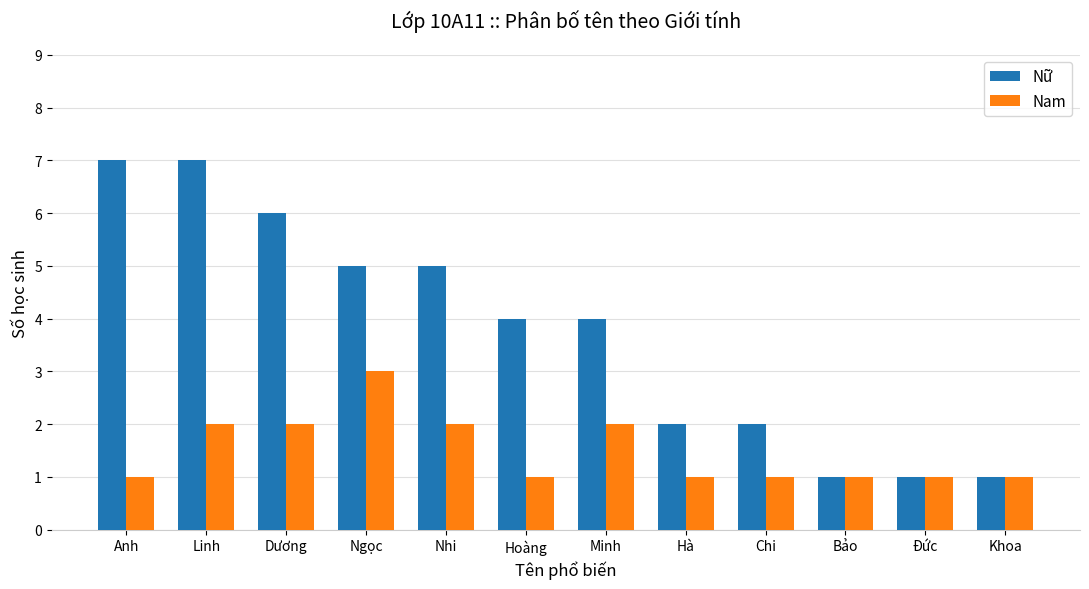

What is the difference between the Nữ values at Nhi and Hoàng?

1